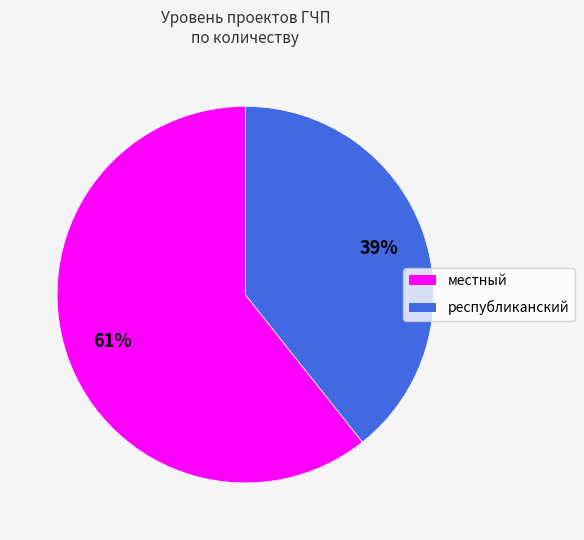

Does any single category account for the majority?

Yes